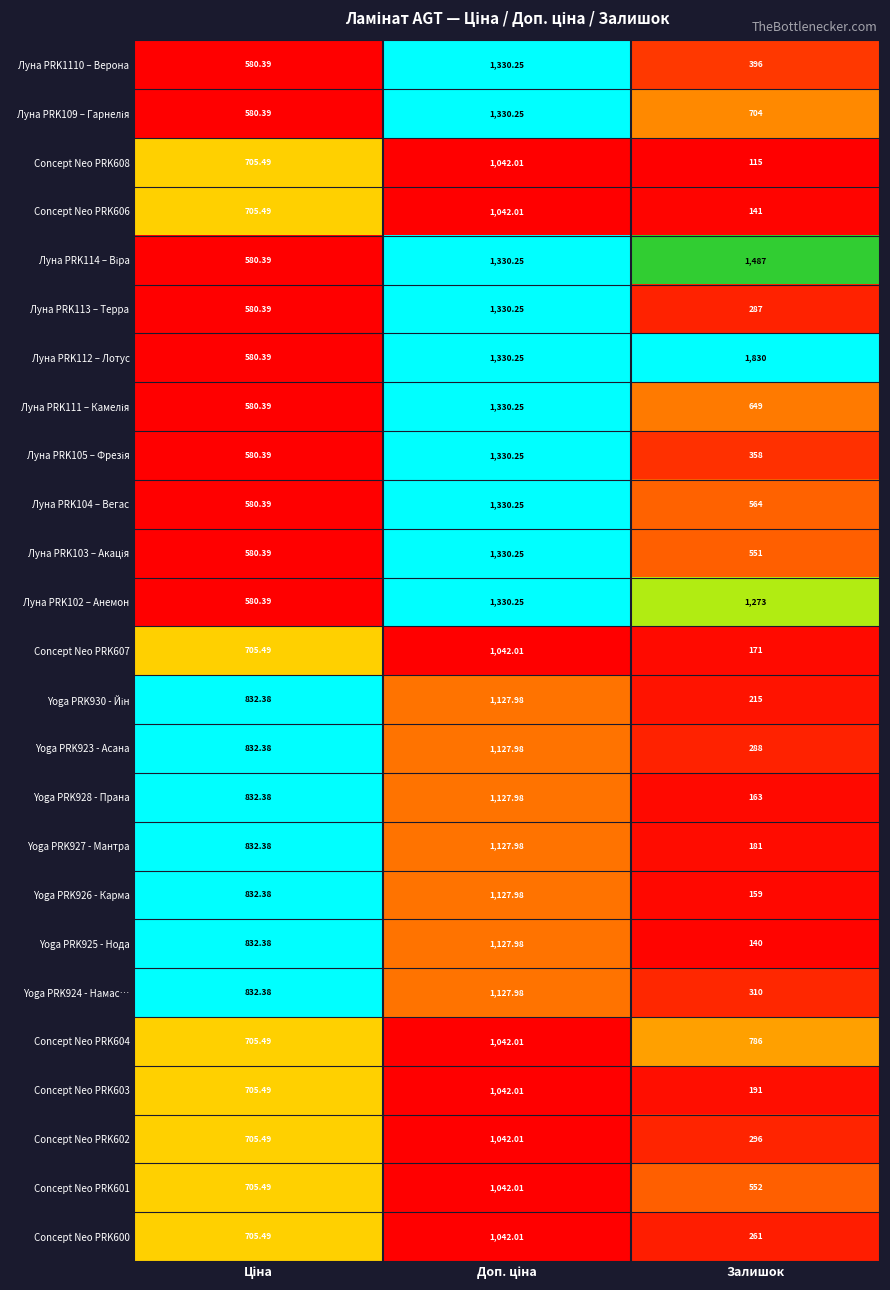

At which label does Yoga PRK928 - Прана reach its minimum?

Залишок